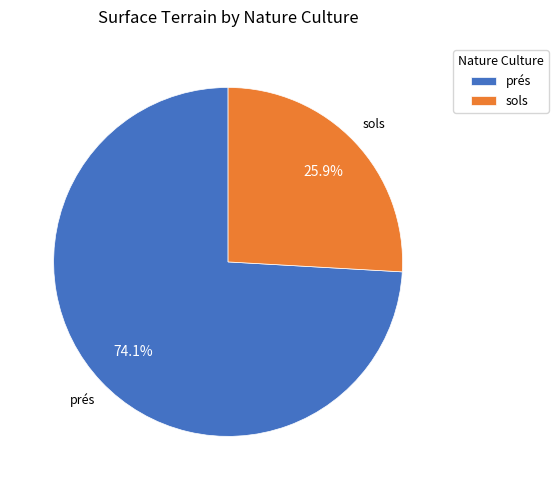

Which category has the smallest portion of the pie?

sols